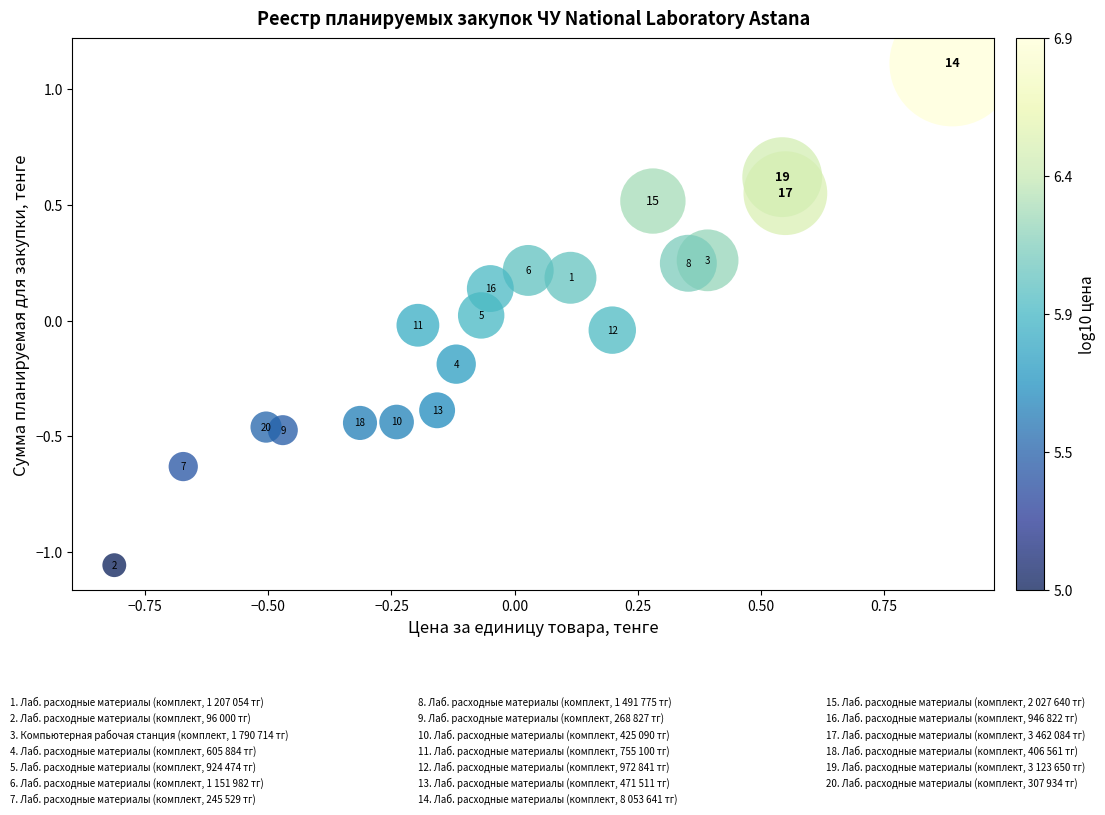

What is the range of Y values (max minus min)?

2.2